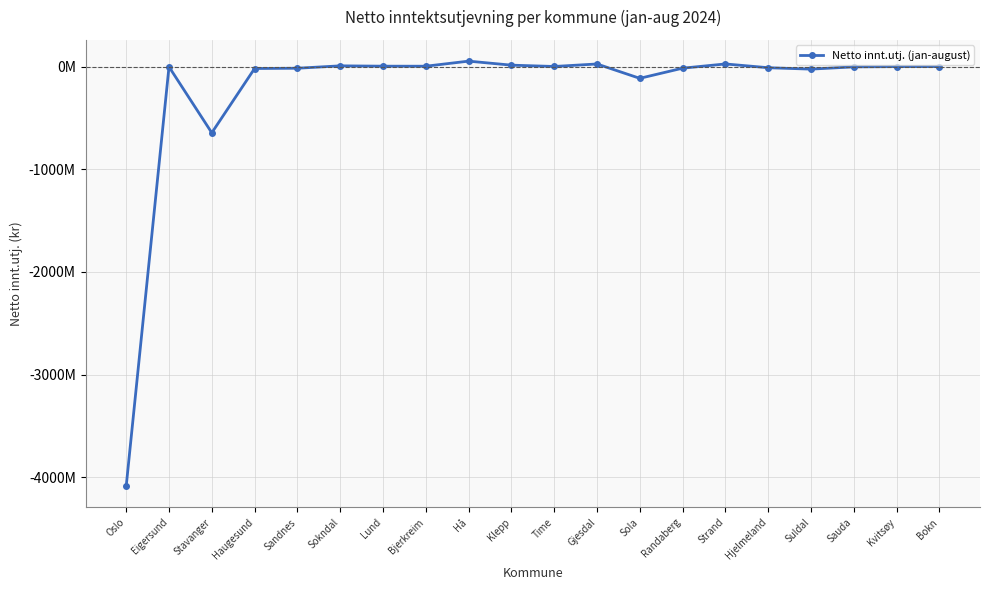

Which label corresponds to the smallest value in the chart?

Oslo